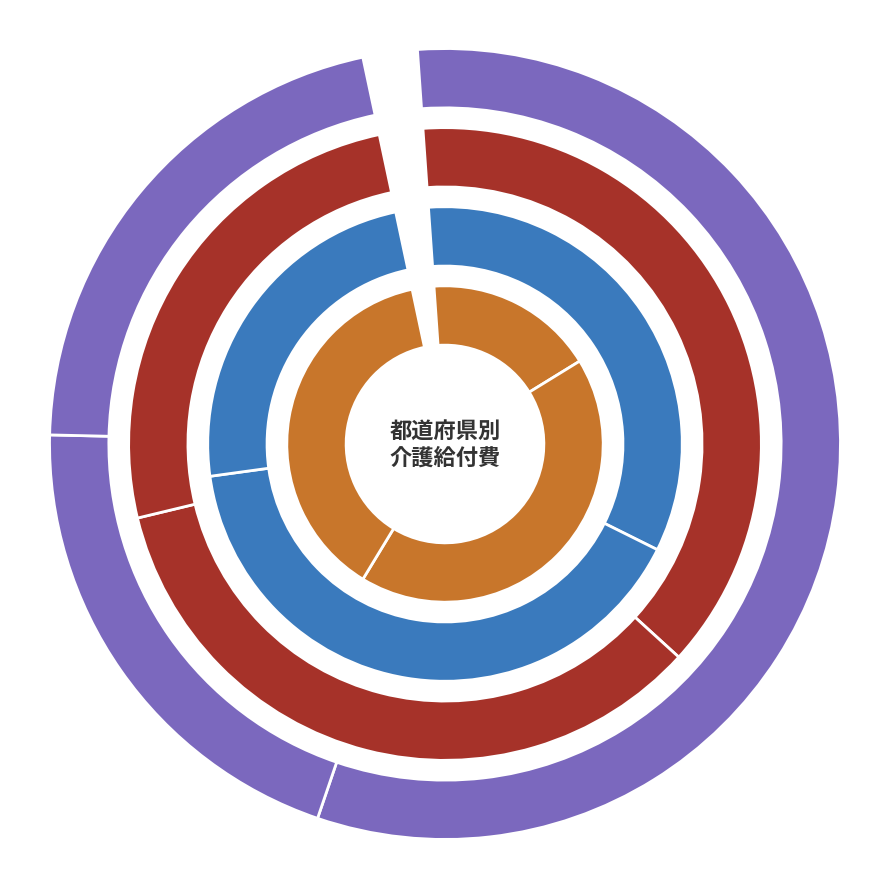

To the nearest percent, what is the difference between the largest and smallest slice percentages?

10%